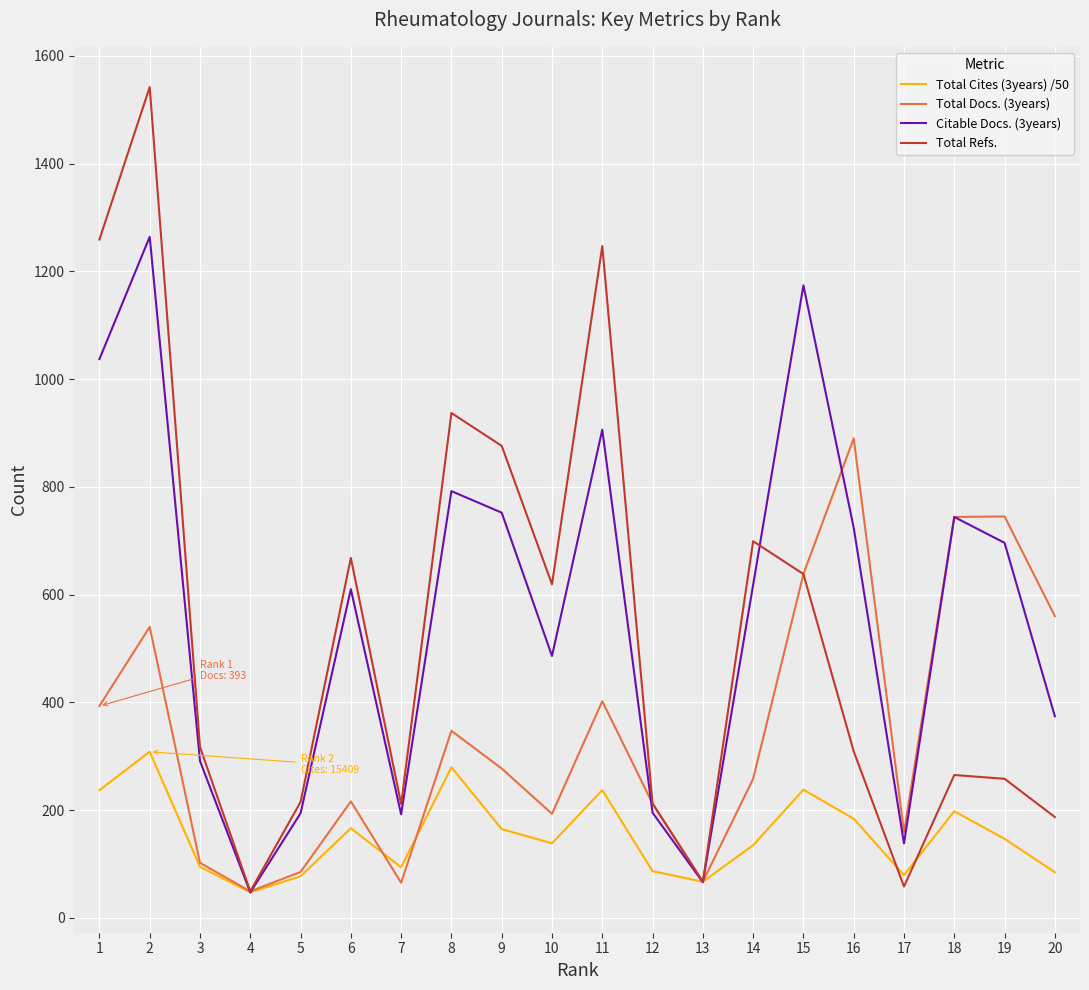

Which series has the largest total across all categories?

Citable Docs. (3years)